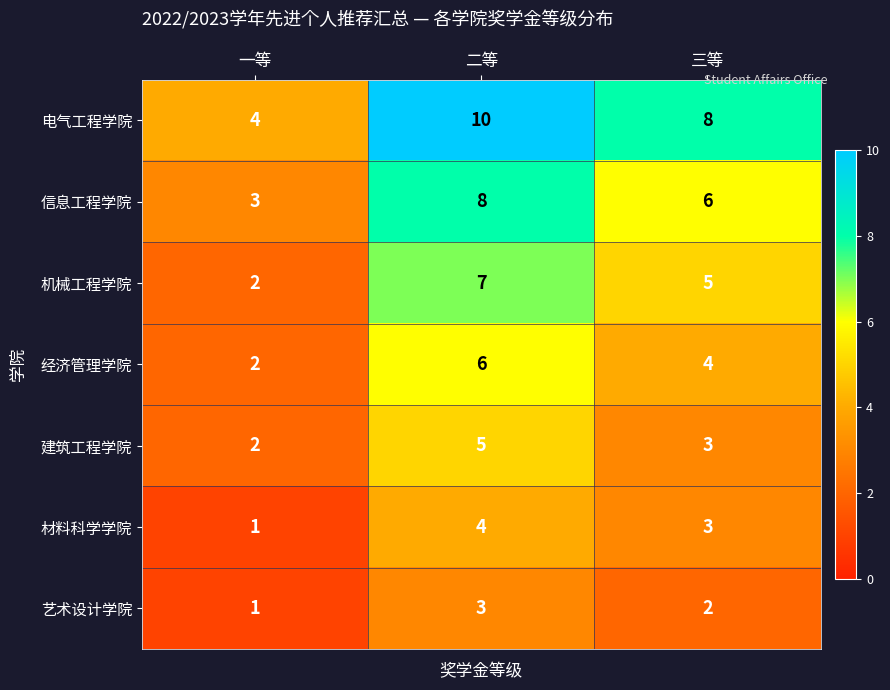

The value of 艺术设计学院 at 一等 is 1. True or false?

True